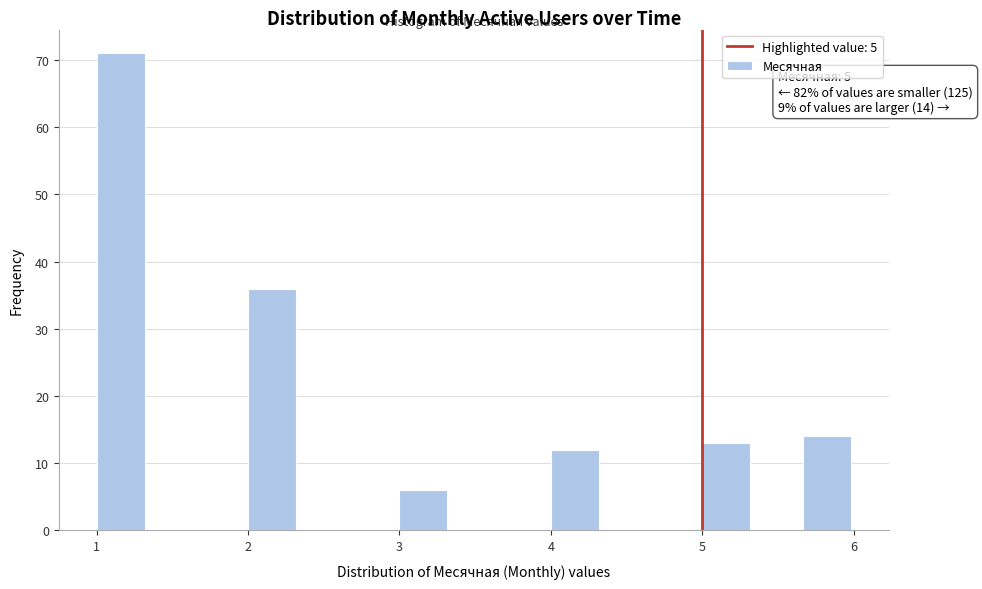

Around what value on the x-axis is the tallest bar? Give the approximate position of its centre, as read against the axis.

1.2